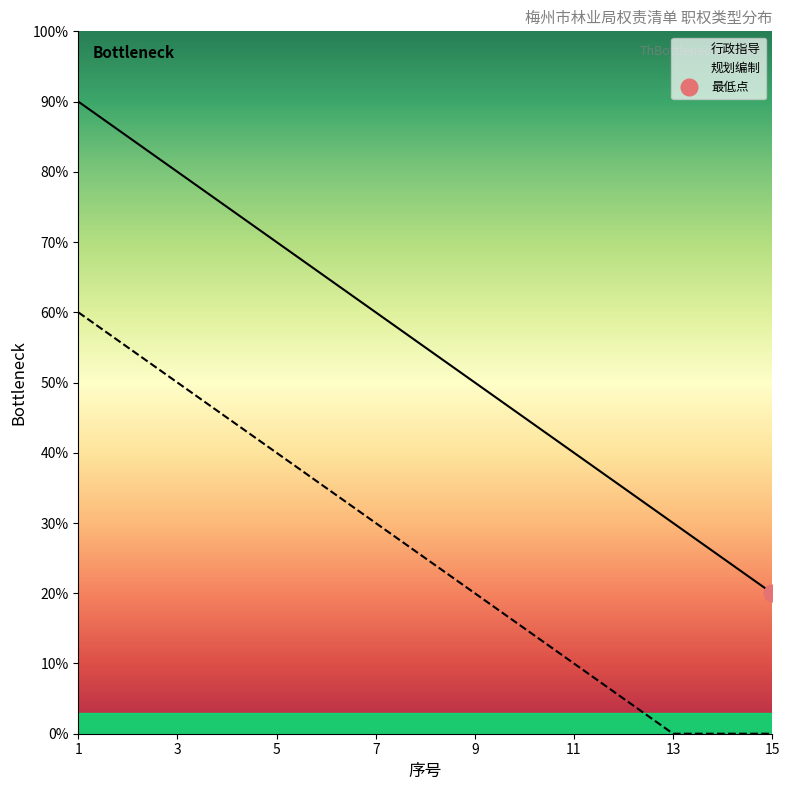

The value of 行政指导 at 15 is 7. True or false?

False